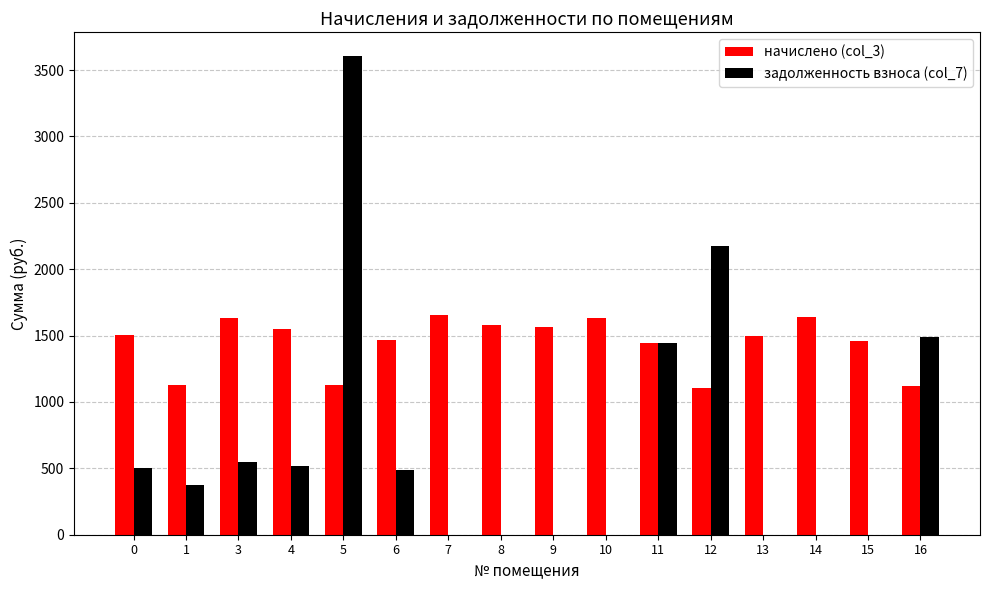

What is the maximum value shown in the chart?

3603.5